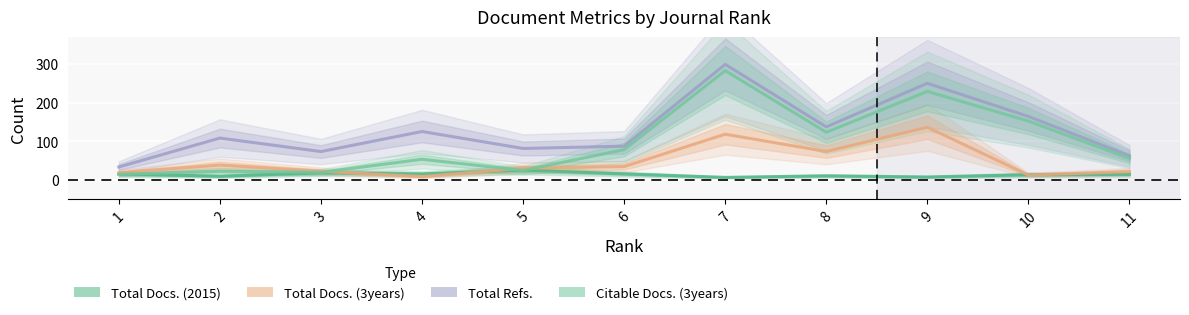

Between 4 and 10, which is larger?

4